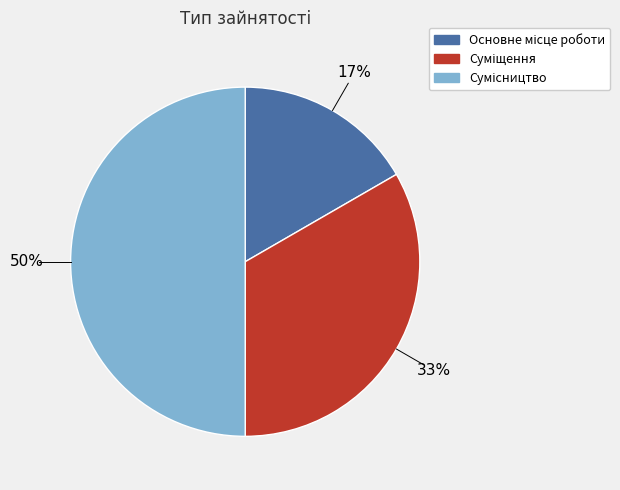

To the nearest percent, what is the average slice percentage?

33%